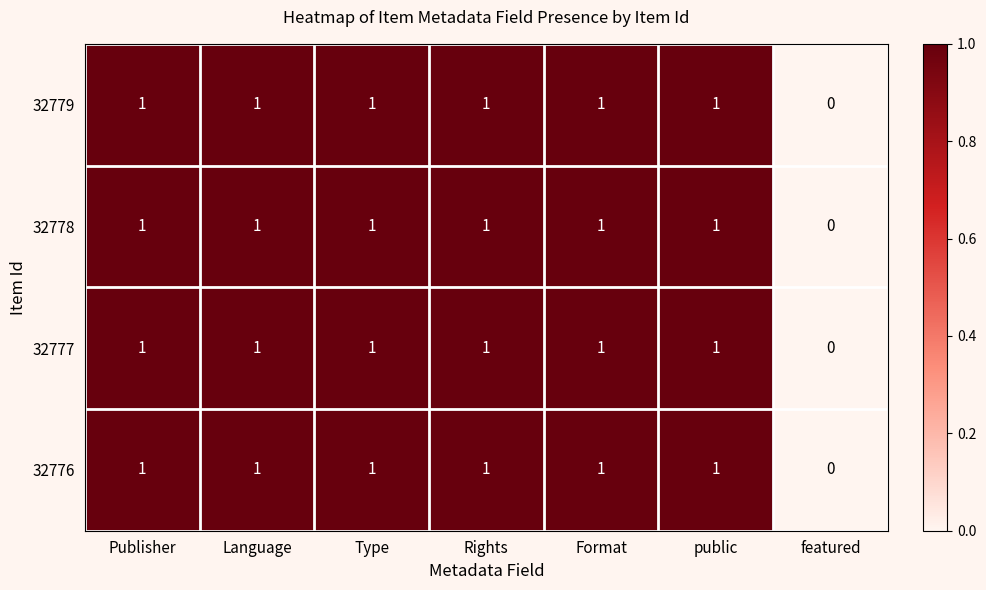

Which label corresponds to the smallest value in the chart?

featured